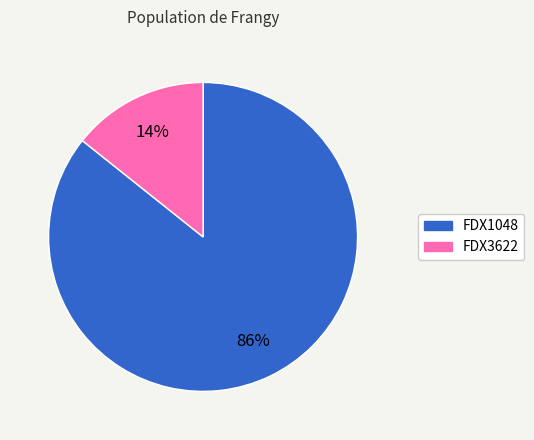

How many segments does this pie chart have?

2